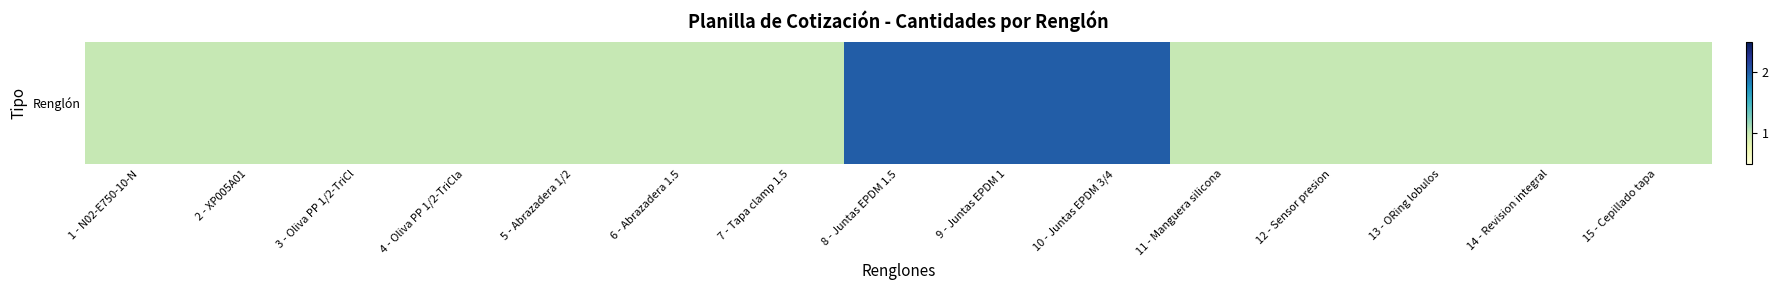

Count the number of data series in this chart.

1